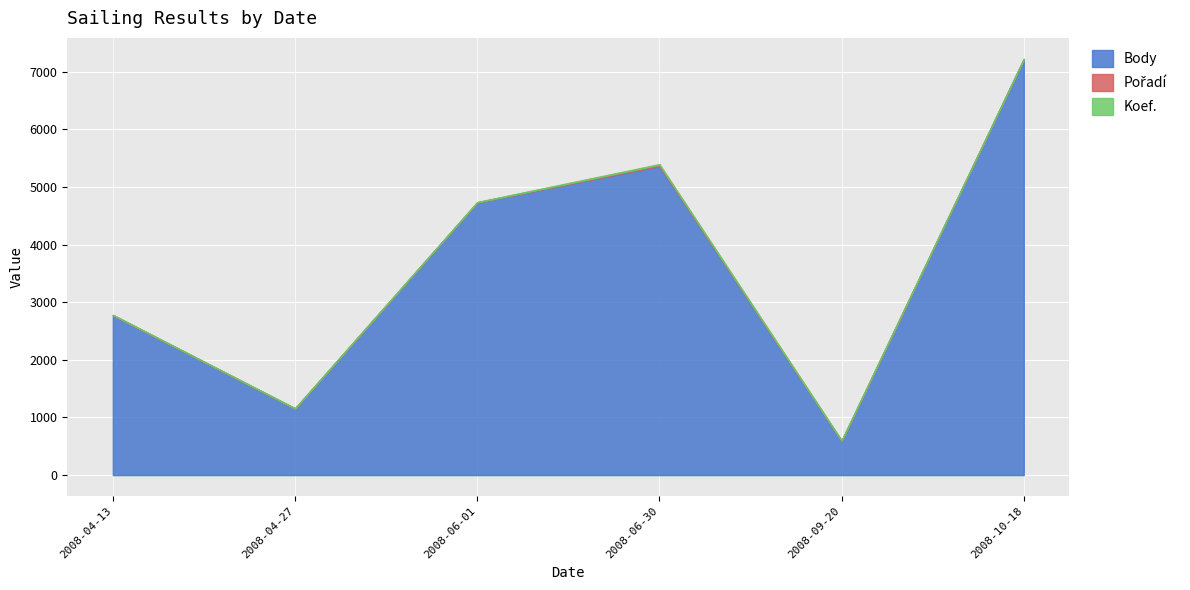

Between 2008-04-13 and 2008-06-01, which series saw the biggest shift?

Body